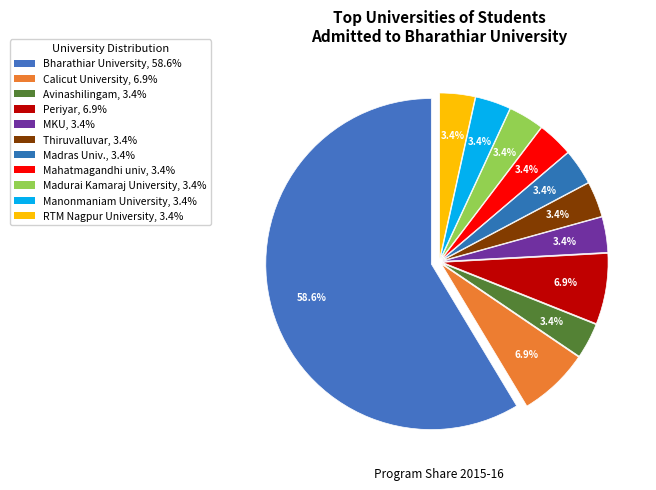

Count the number of slices in the pie.

11